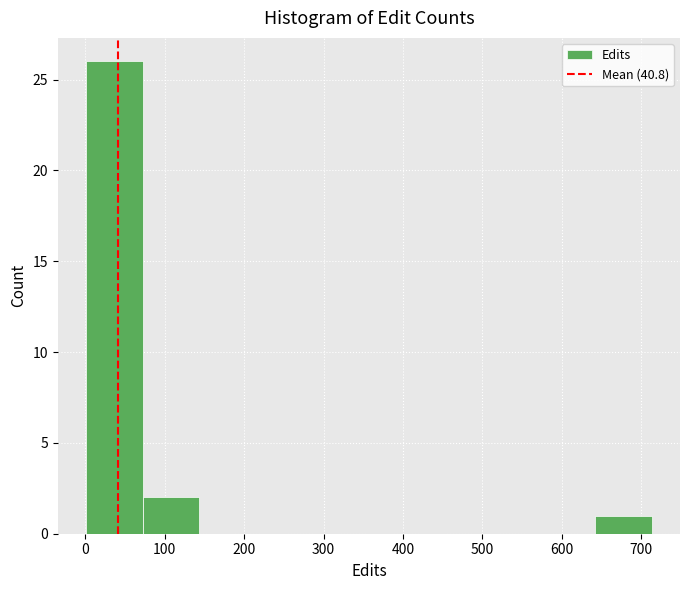

Reading left to right, list every bar in this chart as the range it spans on the x-axis followed by its height. Neither the bar edges nor the heights are printed on the chart, so give them approximately, as read against the axes.

0 to 70: 26
70 to 140: 2
140 to 210: 0
210 to 290: 0
290 to 360: 0
360 to 430: 0
430 to 500: 0
500 to 570: 0
570 to 640: 0
640 to 710: 1